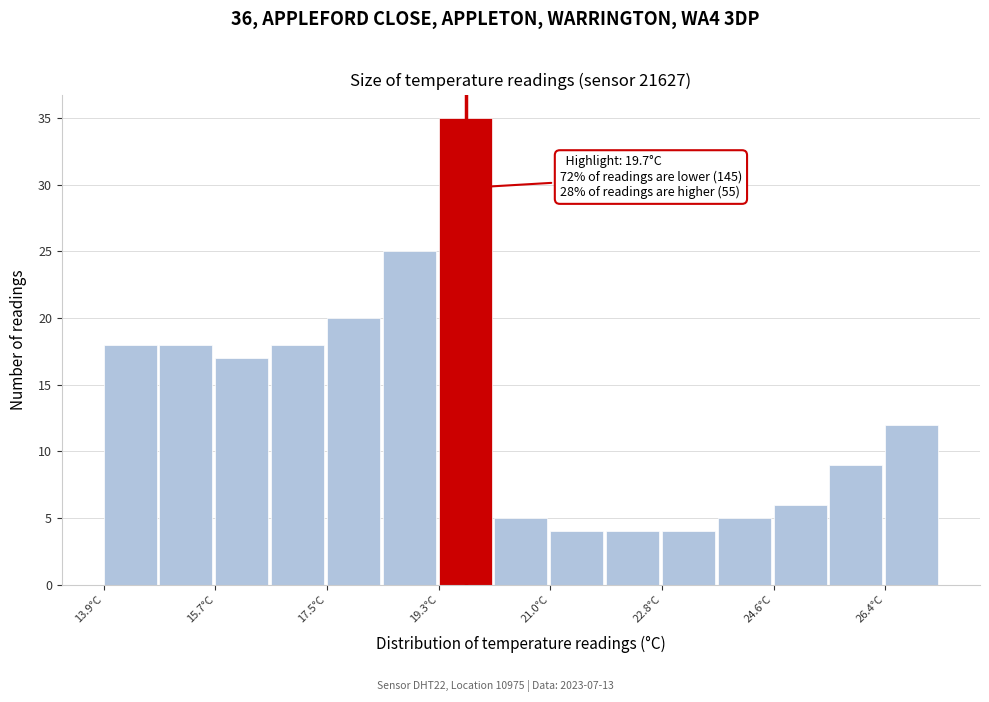

Over which range of the x-axis is the bar tallest?

19.2 to 20.2